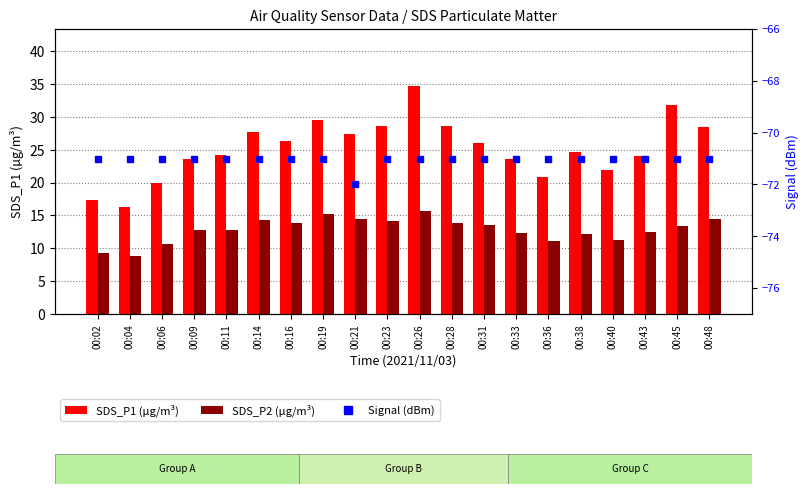

Which series has the largest total across all categories?

SDS_P1